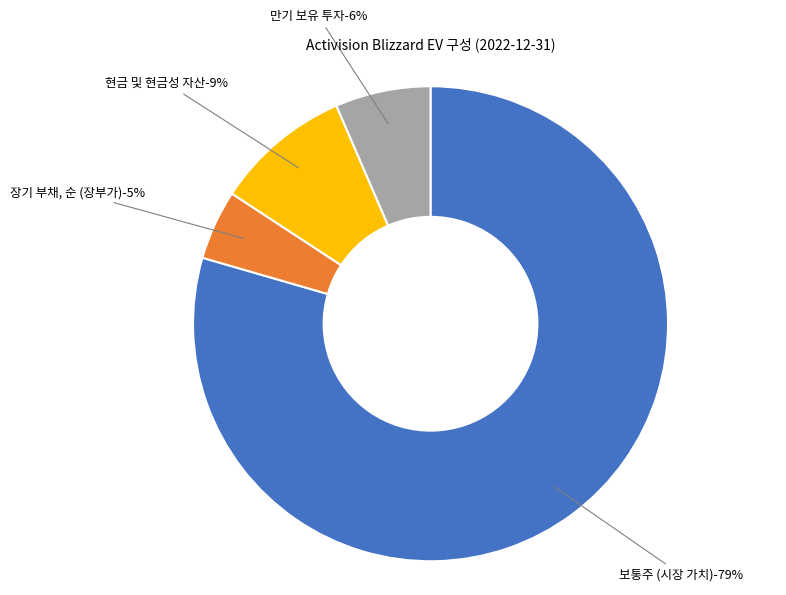

What percentage is the 현금 및 현금성 자산 slice, to the nearest percent?

9%